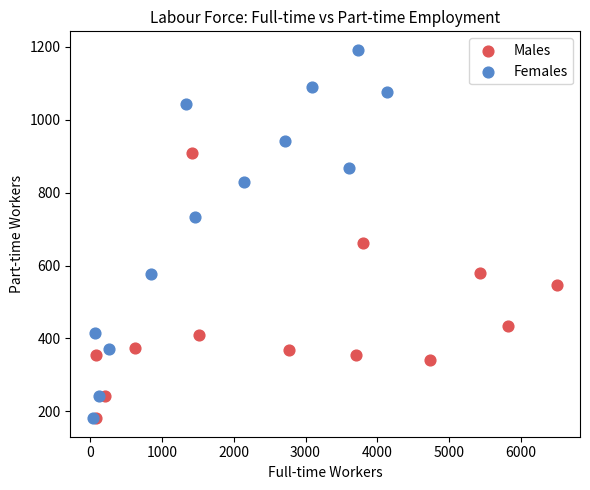

Which series has the widest spread of Y values?

Females